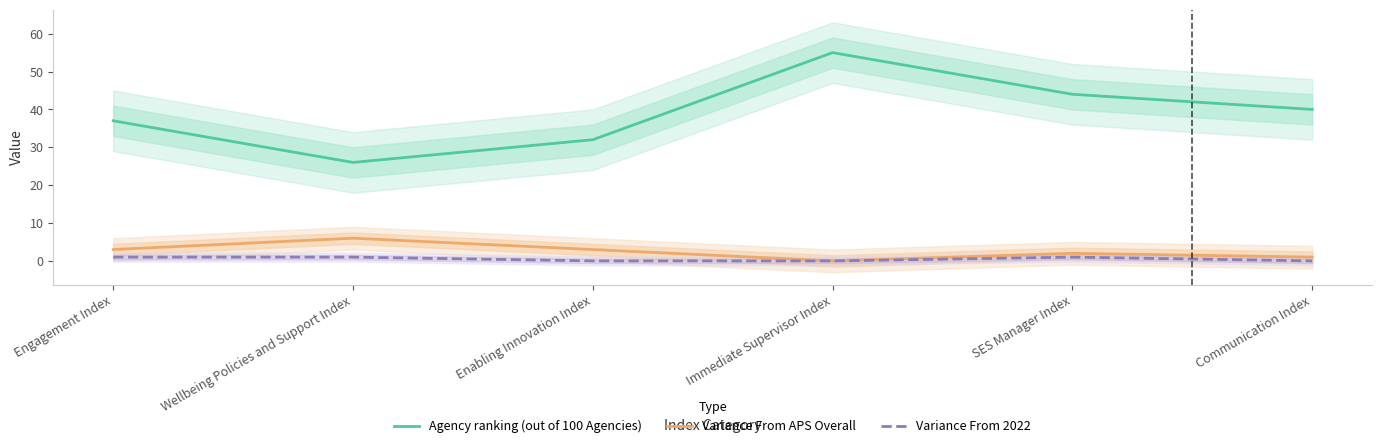

Reading left to right, transcribe all the data shown in this chart.

Agency ranking (out of 100 Agencies): Engagement Index=37	Wellbeing Policies and Support Index=26	Enabling Innovation Index=32	Immediate Supervisor Index=55	SES Manager Index=44	Communication Index=40
Variance From APS Overall: Engagement Index=3	Wellbeing Policies and Support Index=6	Enabling Innovation Index=3	Immediate Supervisor Index=0	SES Manager Index=2	Communication Index=1
Variance From 2022: Engagement Index=1	Wellbeing Policies and Support Index=1	Enabling Innovation Index=0	Immediate Supervisor Index=0	SES Manager Index=1	Communication Index=0